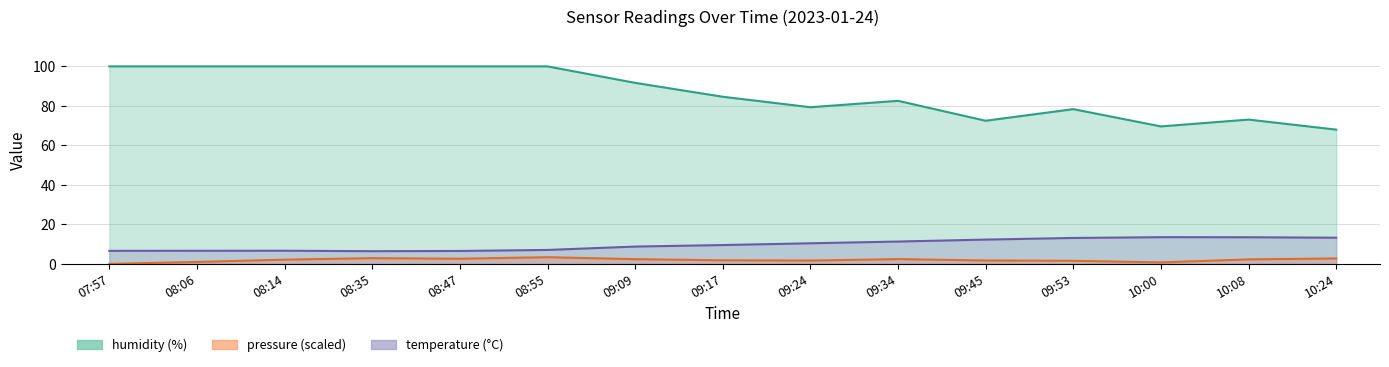

Where is the first local minimum for temperature?

08:35